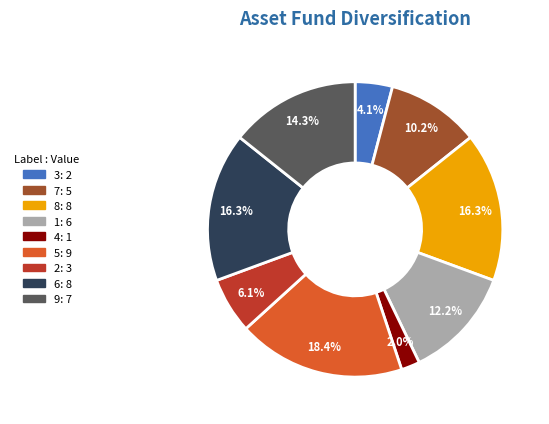

To the nearest percent, what portion does 3 represent?

4%